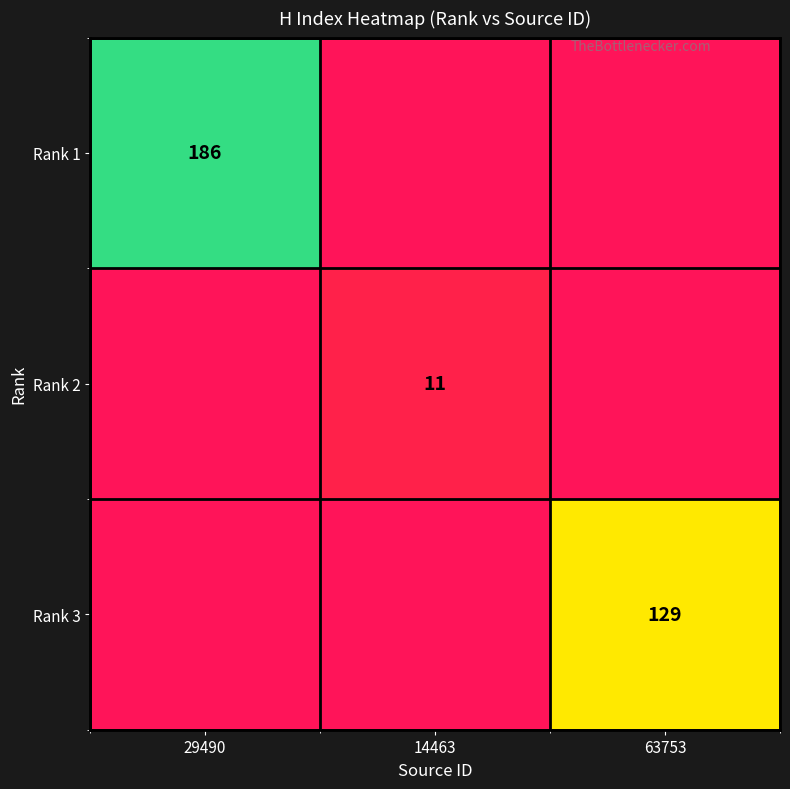

Between 14463 and 29490, which is larger?

29490